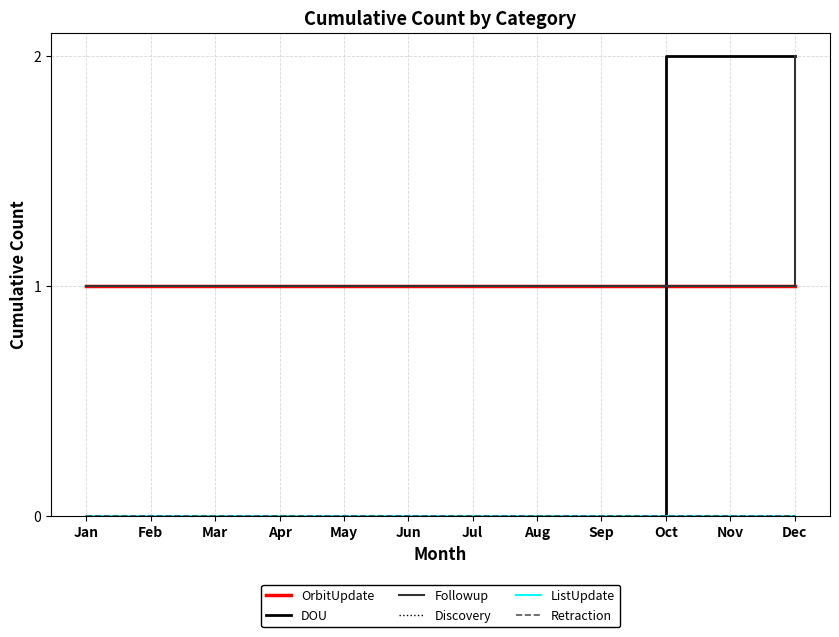

The Retraction series shows 0 at Aug. True or false?

True